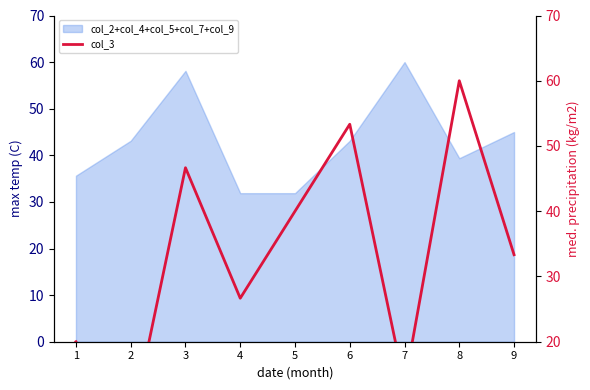

Where does the data first go above 33?

3